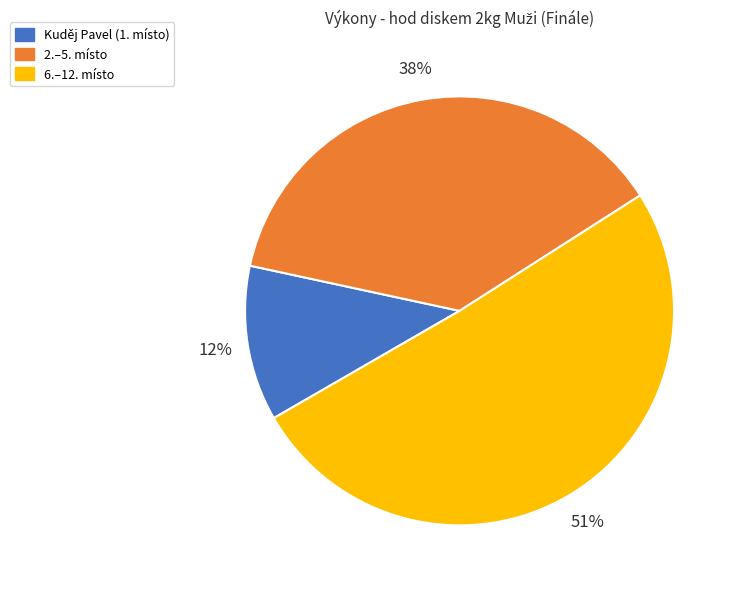

To the nearest percent, what is the average slice percentage?

33%